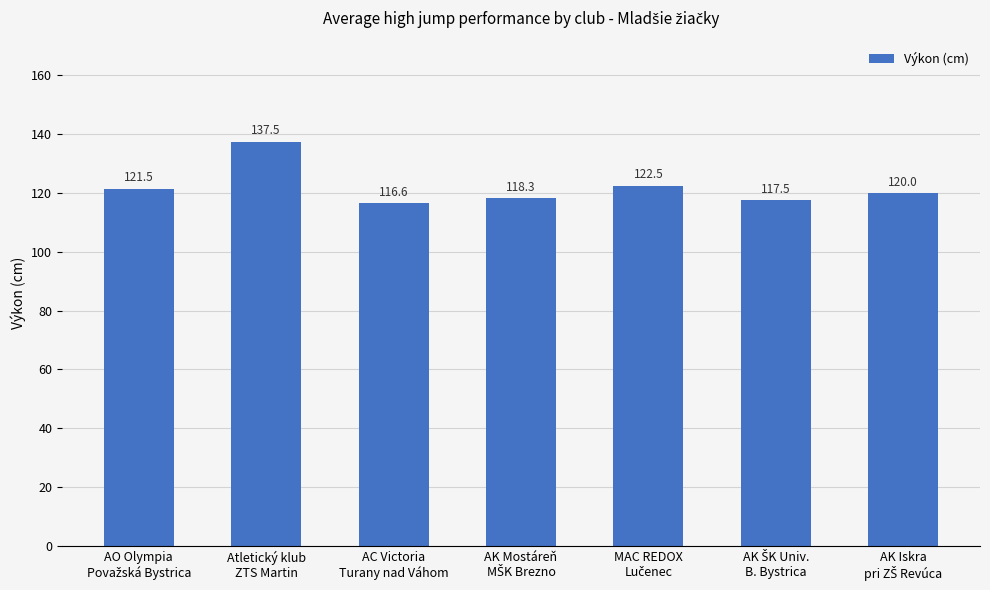

Are the bars grouped side by side (vs. stacked)?

No